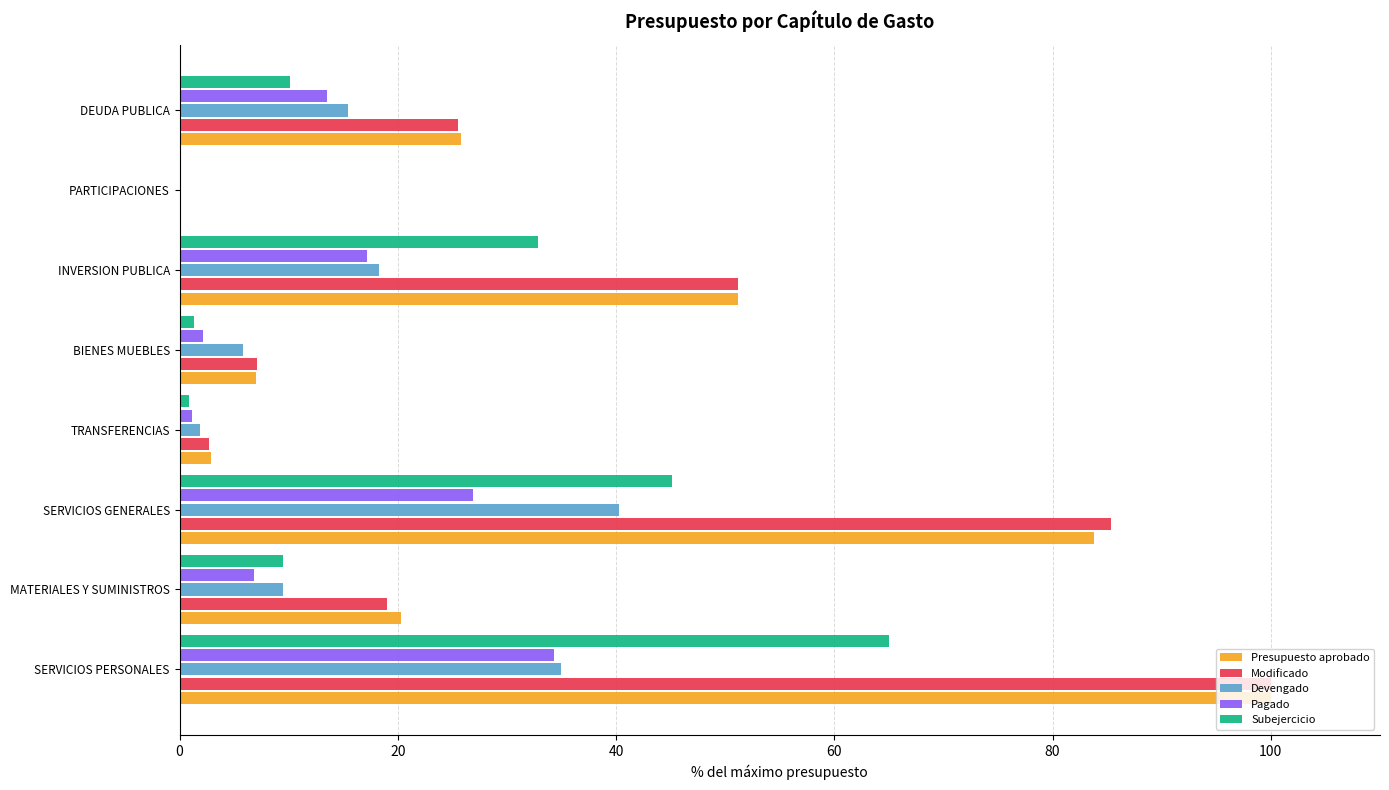

At which category is the sum across all series the highest?

SERVICIOS PERSONALES